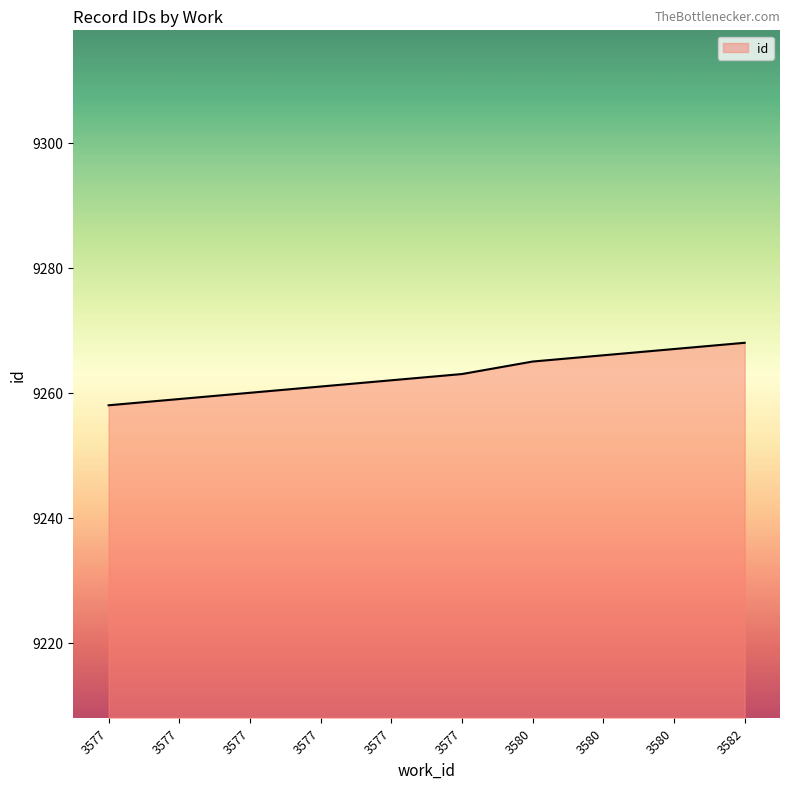

How many lines are shown in the chart?

1